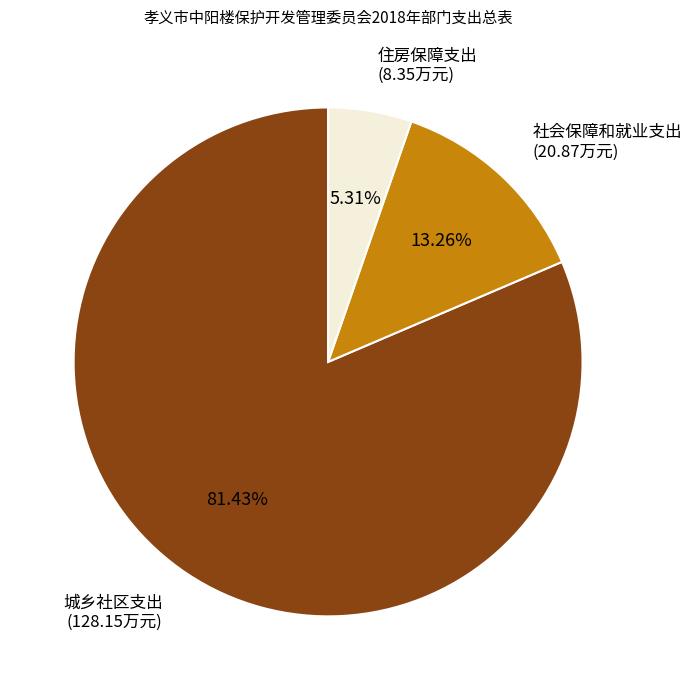

Is there a majority slice in this chart?

Yes